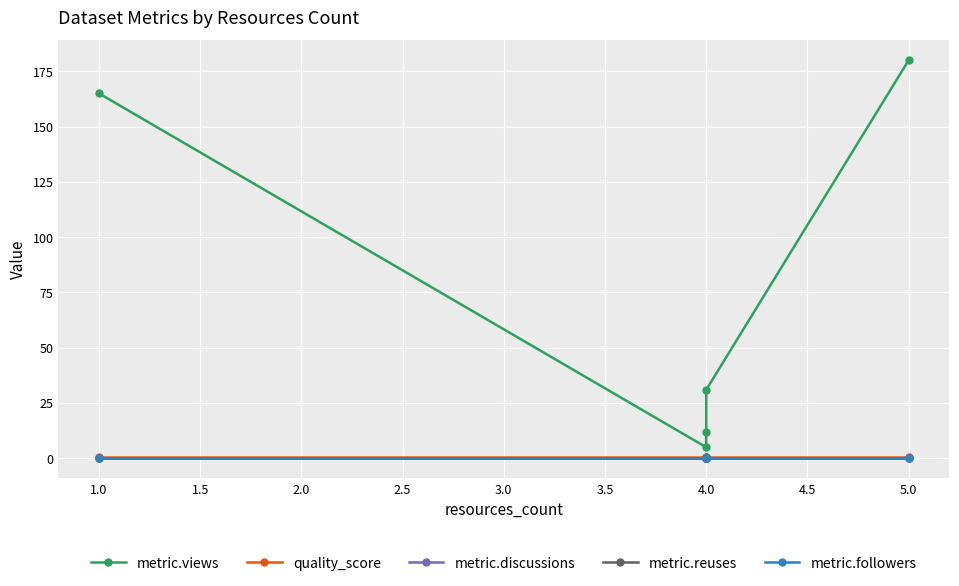

List the series in order of their peak value, lowest first.

metric.discussions, metric.reuses, metric.followers, quality_score, metric.views